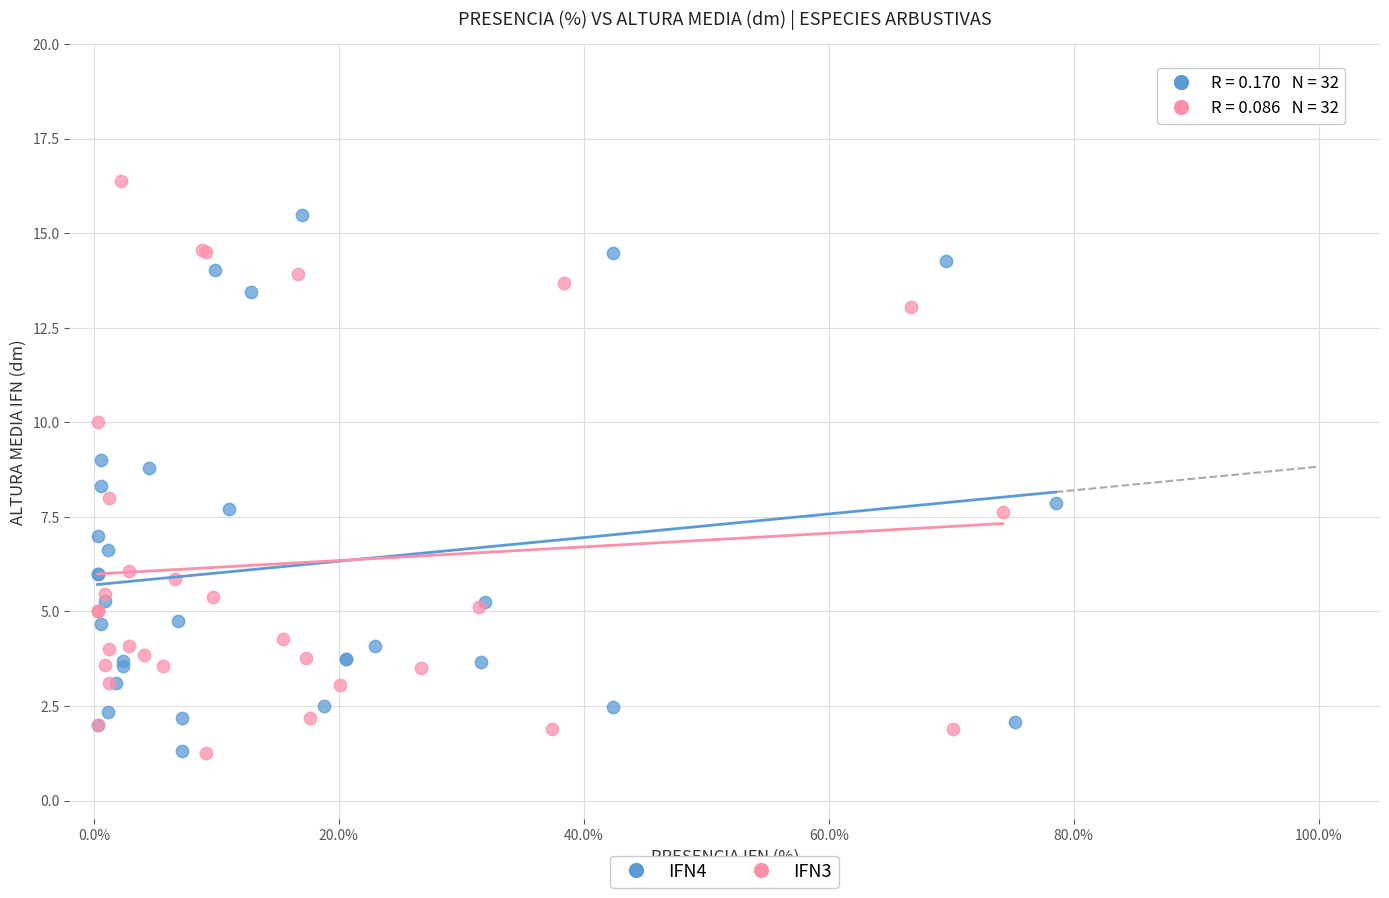

What are all the series names shown in the legend?

IFN4, IFN3